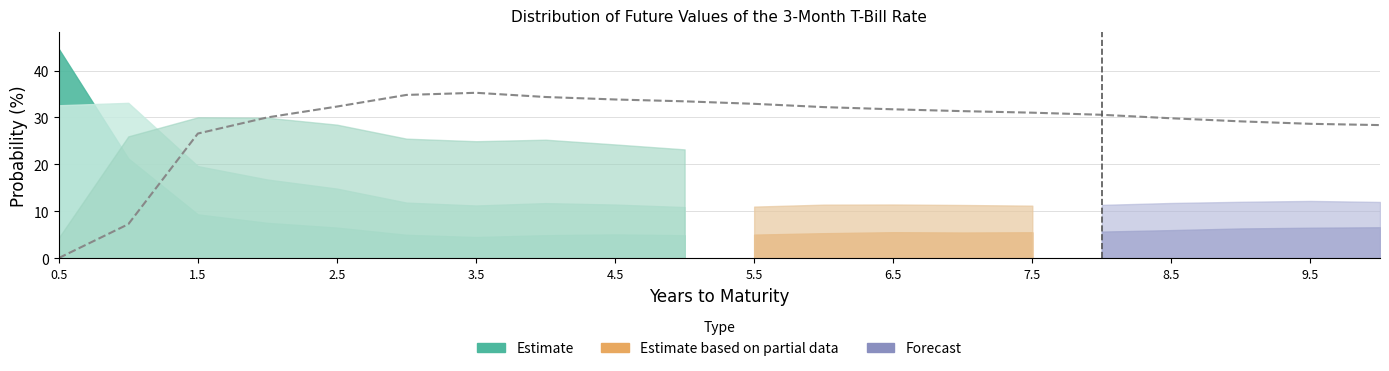

What is the average value of the 1 series?

23.4